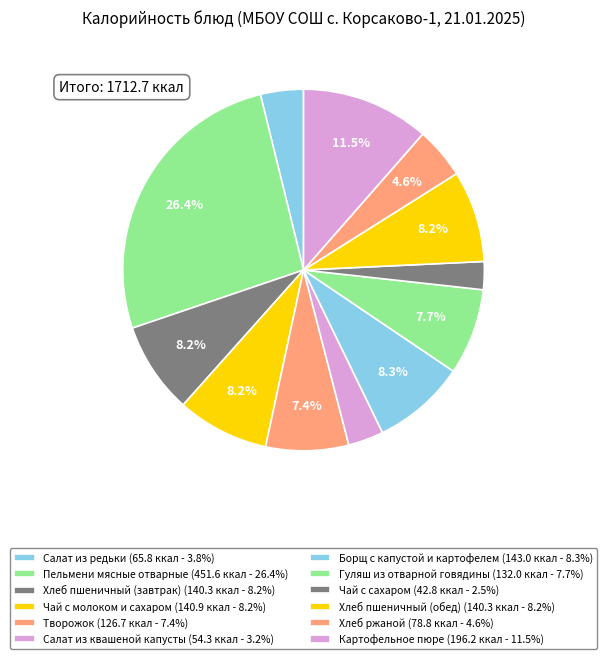

To the nearest percent, what portion does Борщ с капустой и картофелем represent?

8%